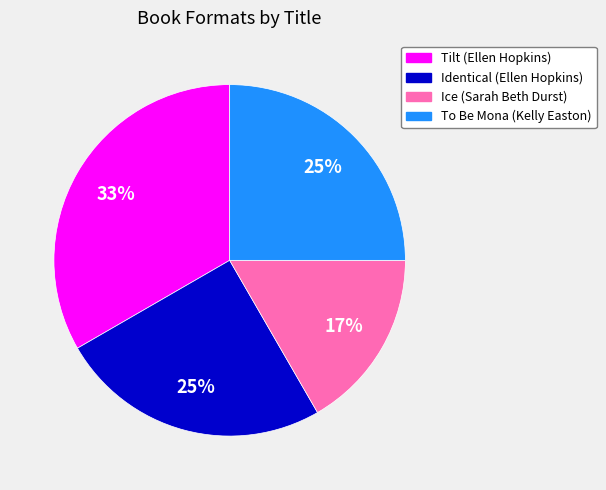

Do Identical (Ellen Hopkins) and Ice (Sarah Beth Durst) together represent more than half of the pie?

No